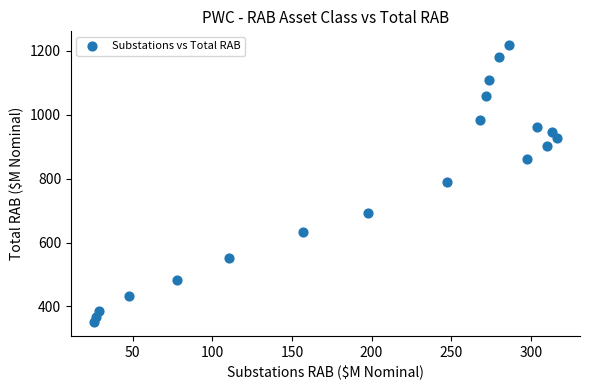

What is the range of X values (max minus min)?

290.6